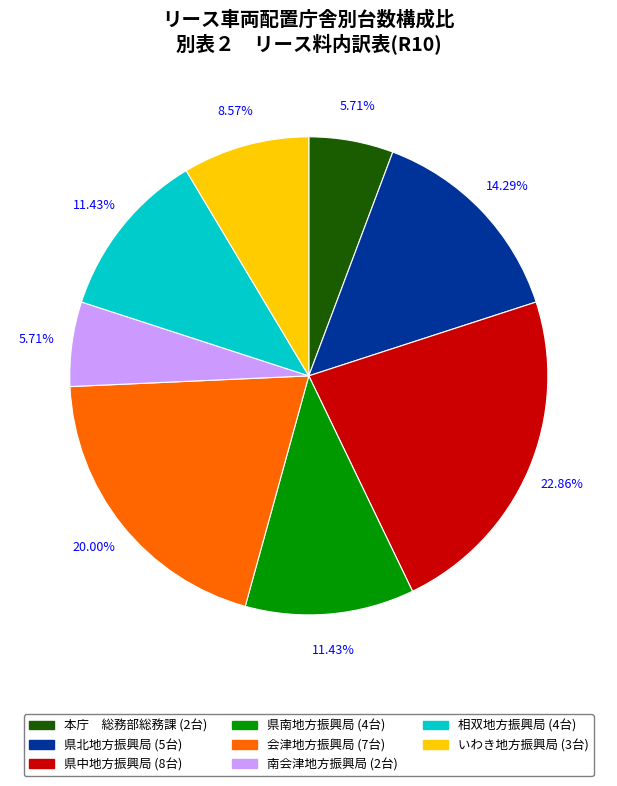

What is the total percentage of いわき地方振興局 and 県中地方振興局?

31.4%